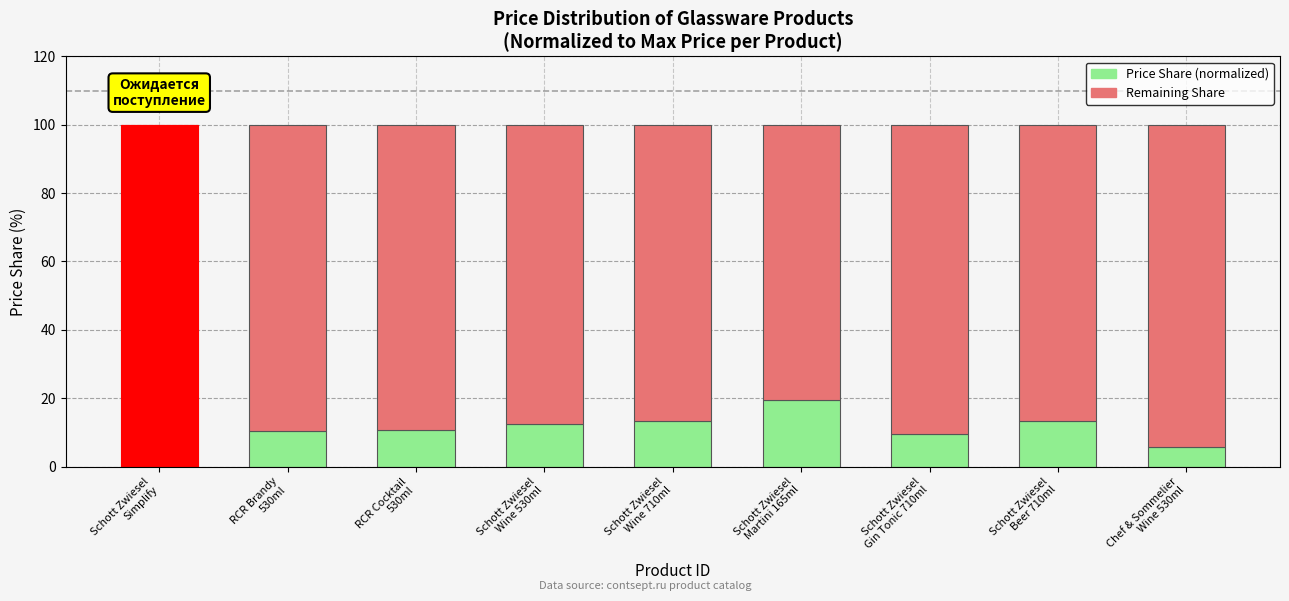

True or false: В наличии (Price Share) has a value of 7.2 at Schott Zwiesel
Wine 710ml.

False